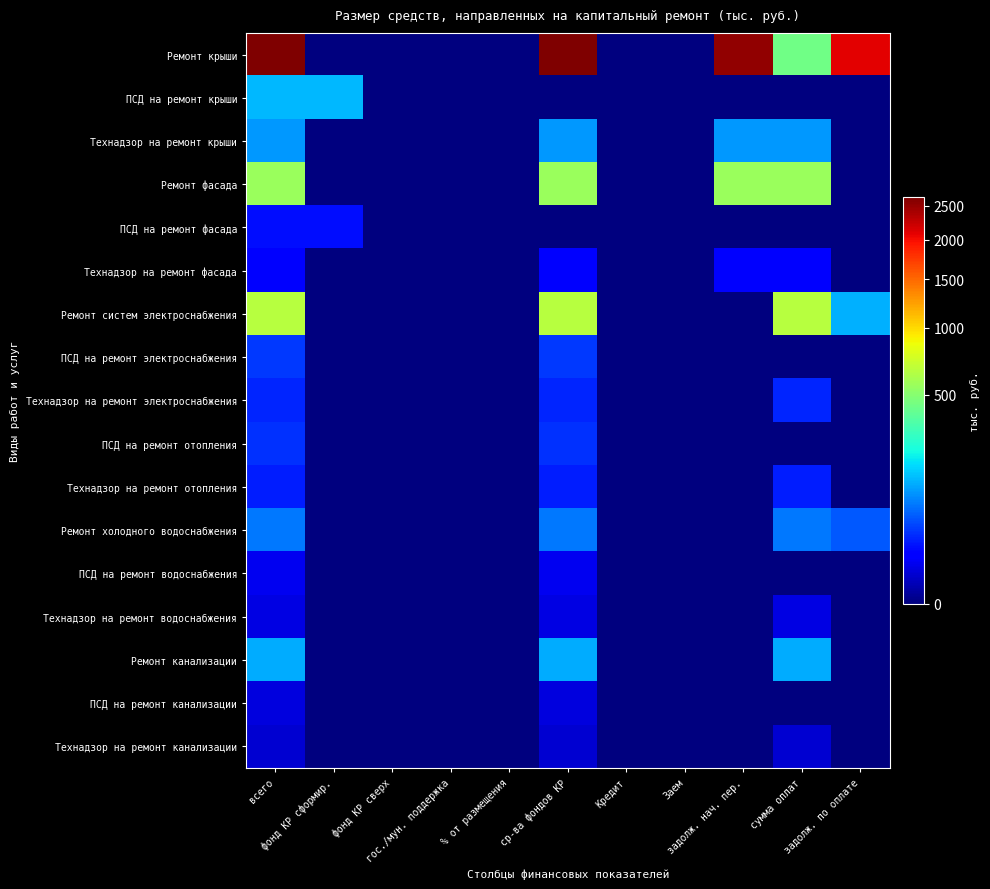

Reading left to right, extract all data points from this chart.

Ремонт крыши: всего=2634.0	фонд КР сформир.=0.0	фонд КР сверх=0.0	гос./мун. поддержка=0.0	% от размещения=0.0	ср-ва фондов КР=2634.0	Кредит=0.0	Заем=0.0	задолж. нач. пер.=2525.4	сумма оплат=434.0	задолж. по оплате=2091.4
ПСД на ремонт крыши: всего=137.8	фонд КР сформир.=137.8	фонд КР сверх=0.0	гос./мун. поддержка=0.0	% от размещения=0.0	ср-ва фондов КР=0.0	Кредит=0.0	Заем=0.0	задолж. нач. пер.=0.0	сумма оплат=0.0	задолж. по оплате=0.0
Технадзор на ремонт крыши: всего=103.6	фонд КР сформир.=0.0	фонд КР сверх=0.0	гос./мун. поддержка=0.0	% от размещения=0.0	ср-ва фондов КР=103.6	Кредит=0.0	Заем=0.0	задолж. нач. пер.=103.6	сумма оплат=103.6	задолж. по оплате=0.0
Ремонт фасада: всего=553.0	фонд КР сформир.=0.0	фонд КР сверх=0.0	гос./мун. поддержка=0.0	% от размещения=0.0	ср-ва фондов КР=553.0	Кредит=0.0	Заем=0.0	задолж. нач. пер.=553.0	сумма оплат=553.0	задолж. по оплате=0.0
ПСД на ремонт фасада: всего=18.2	фонд КР сформир.=18.2	фонд КР сверх=0.0	гос./мун. поддержка=0.0	% от размещения=0.0	ср-ва фондов КР=0.0	Кредит=0.0	Заем=0.0	задолж. нач. пер.=0.0	сумма оплат=0.0	задолж. по оплате=0.0
Технадзор на ремонт фасада: всего=11.6	фонд КР сформир.=0.0	фонд КР сверх=0.0	гос./мун. поддержка=0.0	% от размещения=0.0	ср-ва фондов КР=11.6	Кредит=0.0	Заем=0.0	задолж. нач. пер.=11.6	сумма оплат=11.6	задолж. по оплате=0.0
Ремонт систем электроснабжения: всего=648.3	фонд КР сформир.=0.0	фонд КР сверх=0.0	гос./мун. поддержка=0.0	% от размещения=0.0	ср-ва фондов КР=648.3	Кредит=0.0	Заем=0.0	задолж. нач. пер.=0.0	сумма оплат=648.3	задолж. по оплате=129.0
ПСД на ремонт электроснабжения: всего=36.6	фонд КР сформир.=0.0	фонд КР сверх=0.0	гос./мун. поддержка=0.0	% от размещения=0.0	ср-ва фондов КР=36.6	Кредит=0.0	Заем=0.0	задолж. нач. пер.=0.0	сумма оплат=0.0	задолж. по оплате=0.0
Технадзор на ремонт электроснабжения: всего=27.4	фонд КР сформир.=0.0	фонд КР сверх=0.0	гос./мун. поддержка=0.0	% от размещения=0.0	ср-ва фондов КР=27.4	Кредит=0.0	Заем=0.0	задолж. нач. пер.=0.0	сумма оплат=27.4	задолж. по оплате=0.0
ПСД на ремонт отопления: всего=33.6	фонд КР сформир.=0.0	фонд КР сверх=0.0	гос./мун. поддержка=0.0	% от размещения=0.0	ср-ва фондов КР=33.6	Кредит=0.0	Заем=0.0	задолж. нач. пер.=0.0	сумма оплат=0.0	задолж. по оплате=0.0
Технадзор на ремонт отопления: всего=25.1	фонд КР сформир.=0.0	фонд КР сверх=0.0	гос./мун. поддержка=0.0	% от размещения=0.0	ср-ва фондов КР=25.1	Кредит=0.0	Заем=0.0	задолж. нач. пер.=0.0	сумма оплат=25.1	задолж. по оплате=0.0
Ремонт холодного водоснабжения: всего=78.2	фонд КР сформир.=0.0	фонд КР сверх=0.0	гос./мун. поддержка=0.0	% от размещения=0.0	ср-ва фондов КР=78.2	Кредит=0.0	Заем=0.0	задолж. нач. пер.=0.0	сумма оплат=78.2	задолж. по оплате=54.5
ПСД на ремонт водоснабжения: всего=7.8	фонд КР сформир.=0.0	фонд КР сверх=0.0	гос./мун. поддержка=0.0	% от размещения=0.0	ср-ва фондов КР=7.8	Кредит=0.0	Заем=0.0	задолж. нач. пер.=0.0	сумма оплат=0.0	задолж. по оплате=0.0
Технадзор на ремонт водоснабжения: всего=5.9	фонд КР сформир.=0.0	фонд КР сверх=0.0	гос./мун. поддержка=0.0	% от размещения=0.0	ср-ва фондов КР=5.9	Кредит=0.0	Заем=0.0	задолж. нач. пер.=0.0	сумма оплат=5.9	задолж. по оплате=0.0
Ремонт канализации: всего=123.5	фонд КР сформир.=0.0	фонд КР сверх=0.0	гос./мун. поддержка=0.0	% от размещения=0.0	ср-ва фондов КР=123.5	Кредит=0.0	Заем=0.0	задолж. нач. пер.=0.0	сумма оплат=123.5	задолж. по оплате=0.0
ПСД на ремонт канализации: всего=5.1	фонд КР сформир.=0.0	фонд КР сверх=0.0	гос./мун. поддержка=0.0	% от размещения=0.0	ср-ва фондов КР=5.1	Кредит=0.0	Заем=0.0	задолж. нач. пер.=0.0	сумма оплат=0.0	задолж. по оплате=0.0
Технадзор на ремонт канализации: всего=3.8	фонд КР сформир.=0.0	фонд КР сверх=0.0	гос./мун. поддержка=0.0	% от размещения=0.0	ср-ва фондов КР=3.8	Кредит=0.0	Заем=0.0	задолж. нач. пер.=0.0	сумма оплат=3.8	задолж. по оплате=0.0